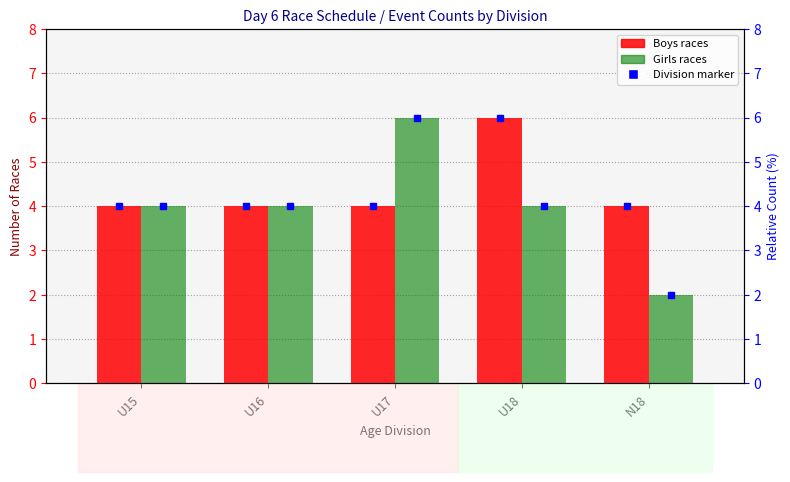

What is the maximum value shown in the chart?

6